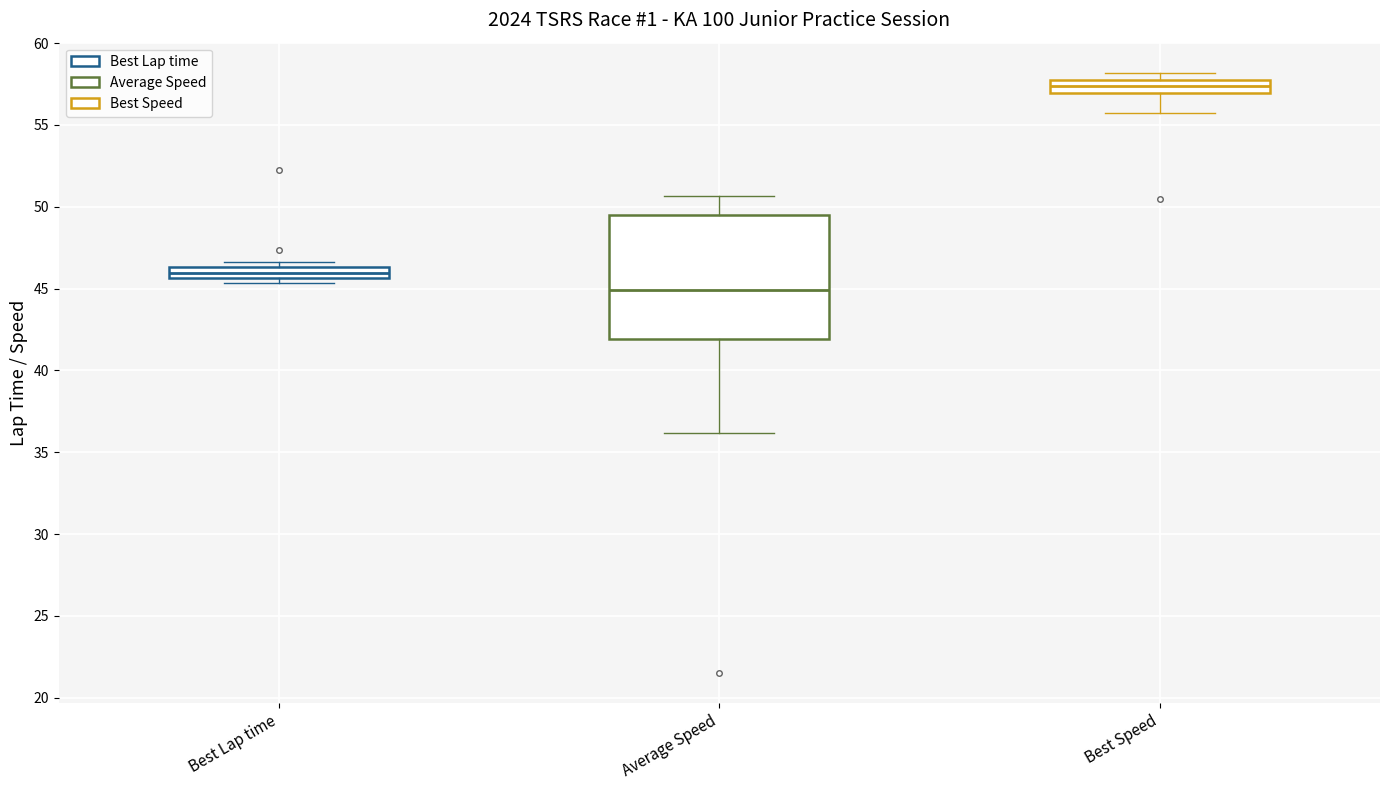

Comparing the boxes themselves (not the whiskers), which one is the tallest?

Average Speed